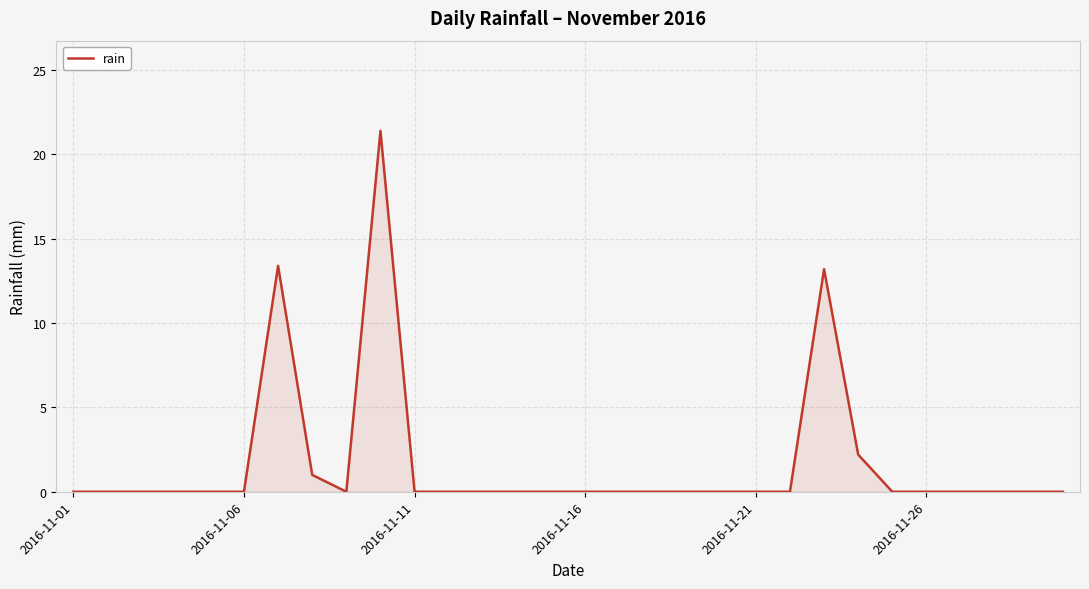

What is the difference between the maximum and minimum values?

21.4